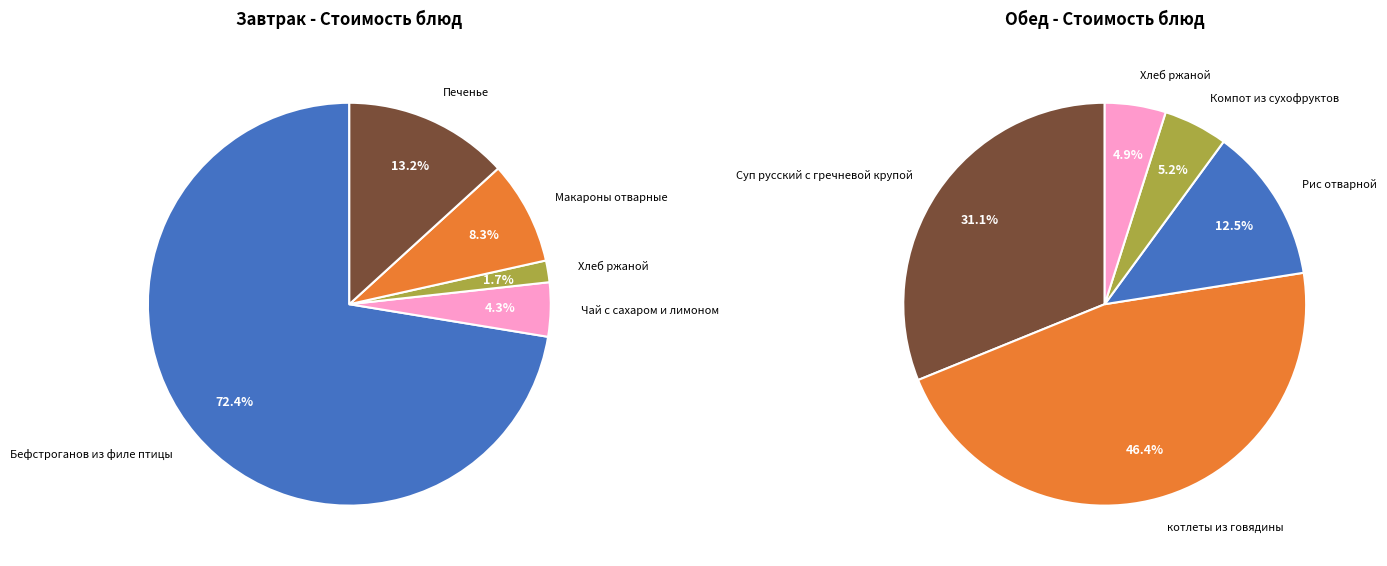

What is the total percentage of 2 and 4?

15.0%